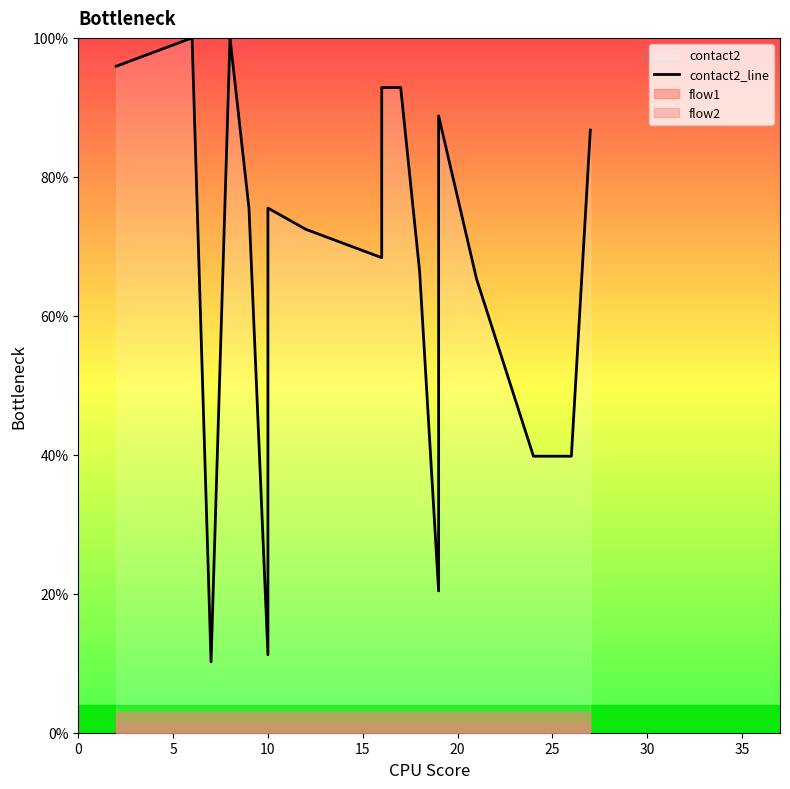

What is the average value?

68.5